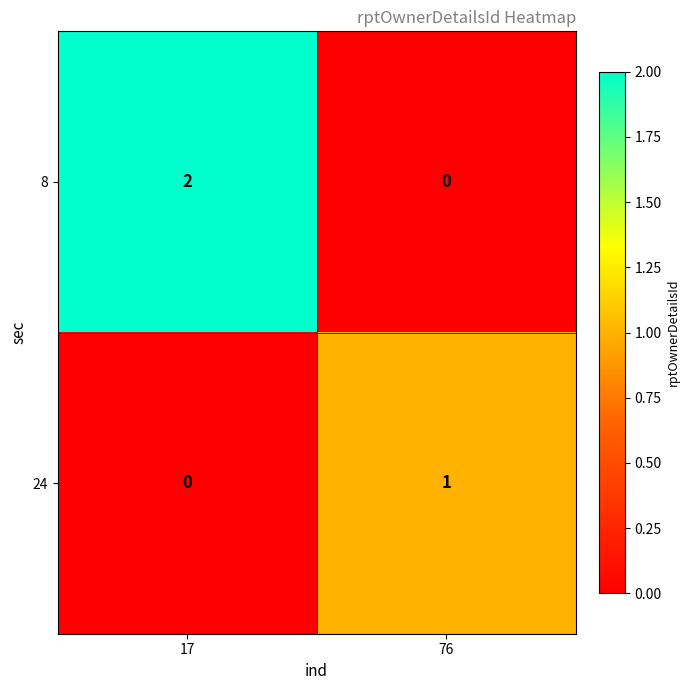

What is the spread (max minus min) of values at 17?

2